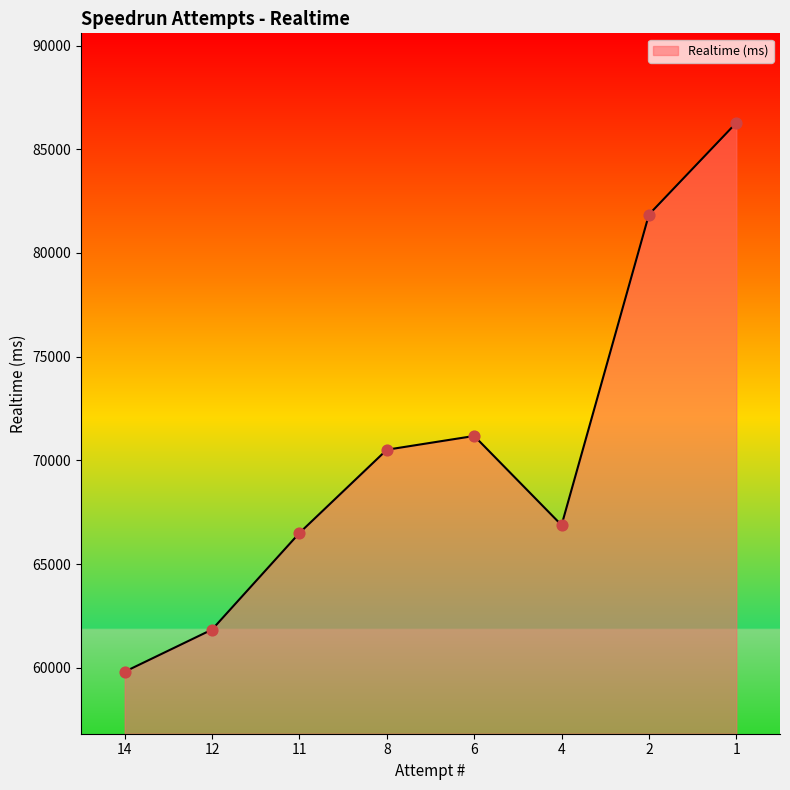

Approximately how many times larger is the value at 2 compared to 12?

1.3